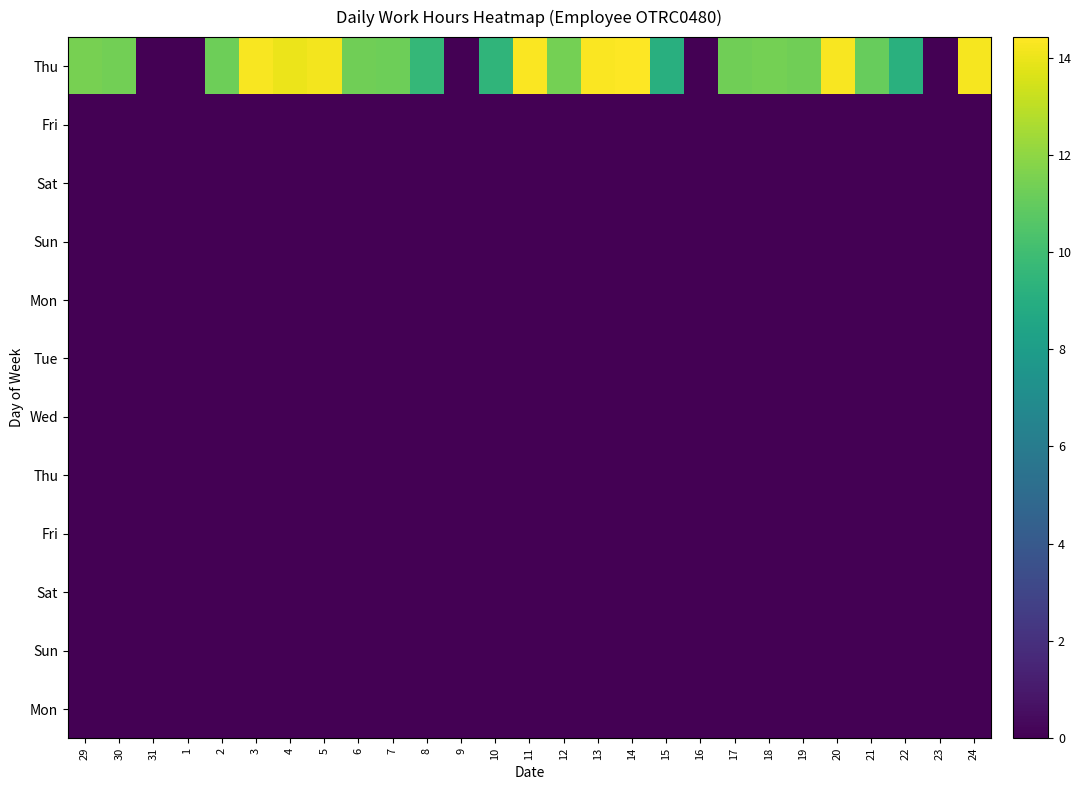

What is the spread (max minus min) of values at 12?

11.4